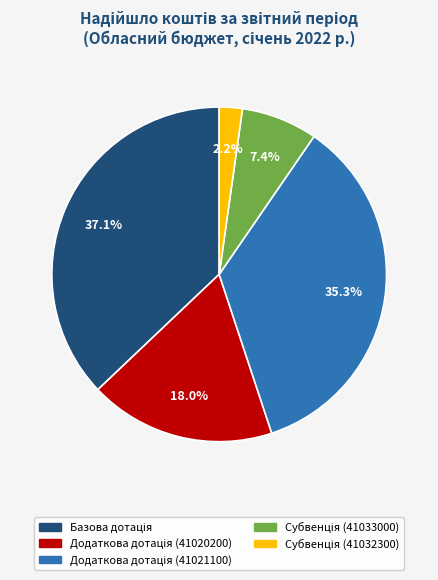

Is there any slice that represents more than half of the pie?

No